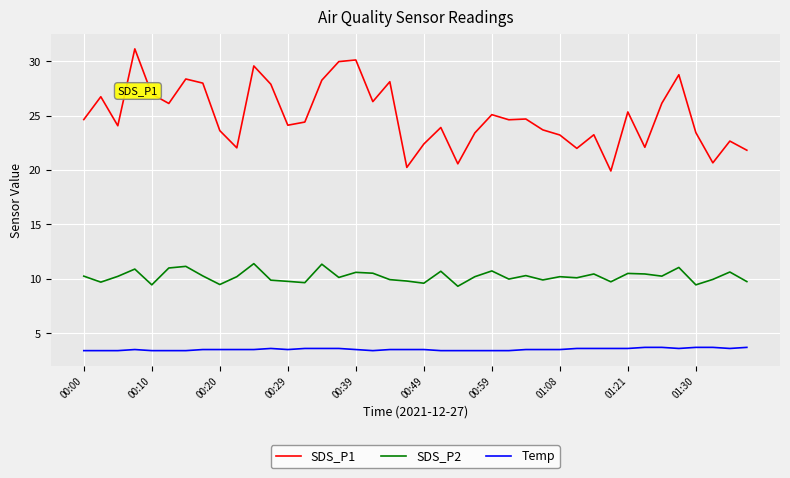

True or false: SDS_P2 and Temp cross at least once.

False